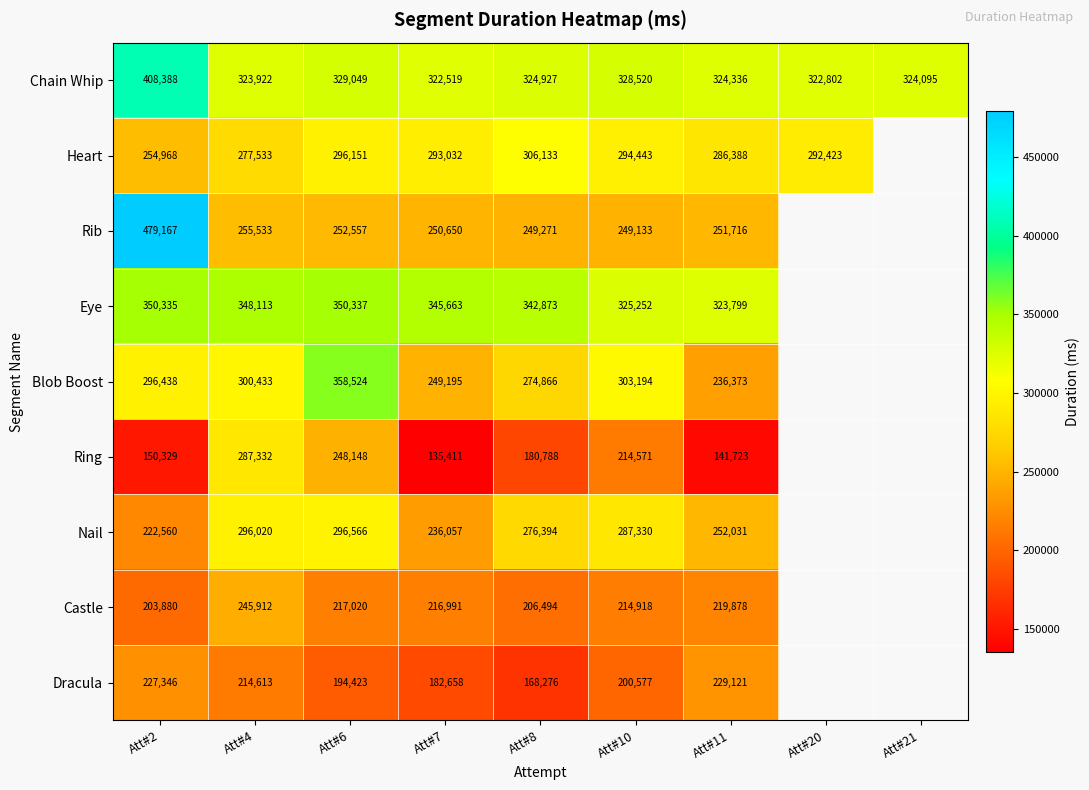

What is the total value across all series at Att#2?

2593411